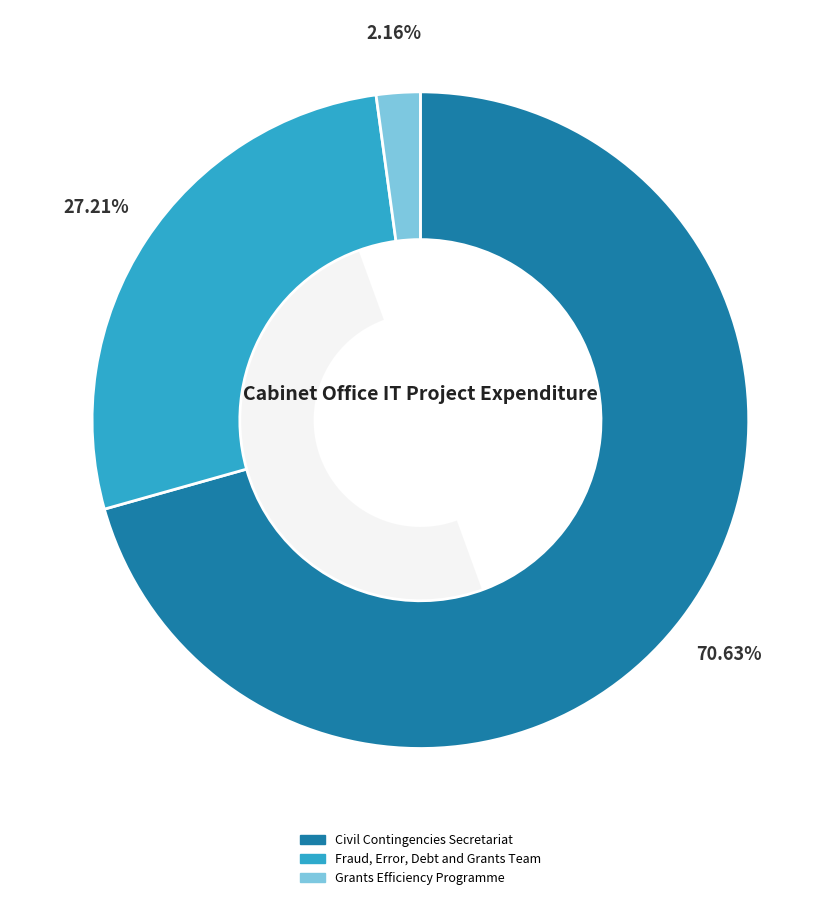

What percentage is the Civil Contingencies Secretariat slice, to the nearest percent?

71%